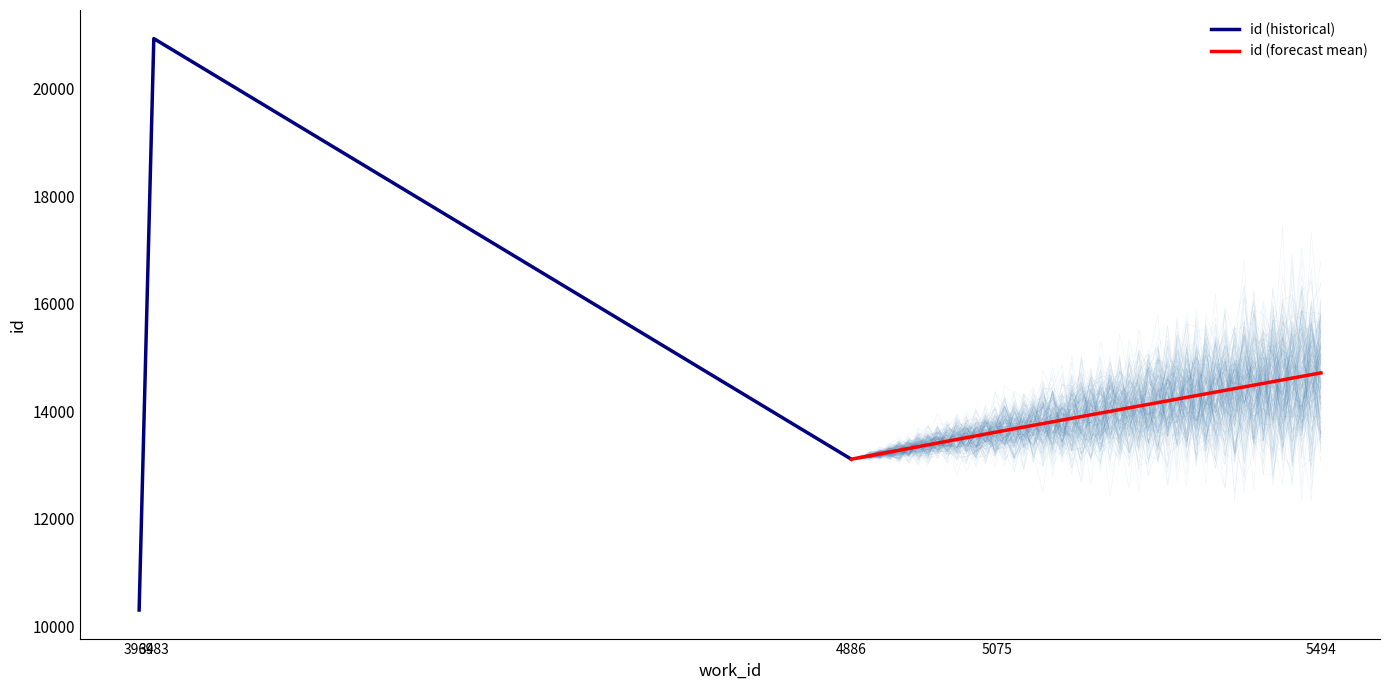

At how many categories does at least one series exceed 11418?

3